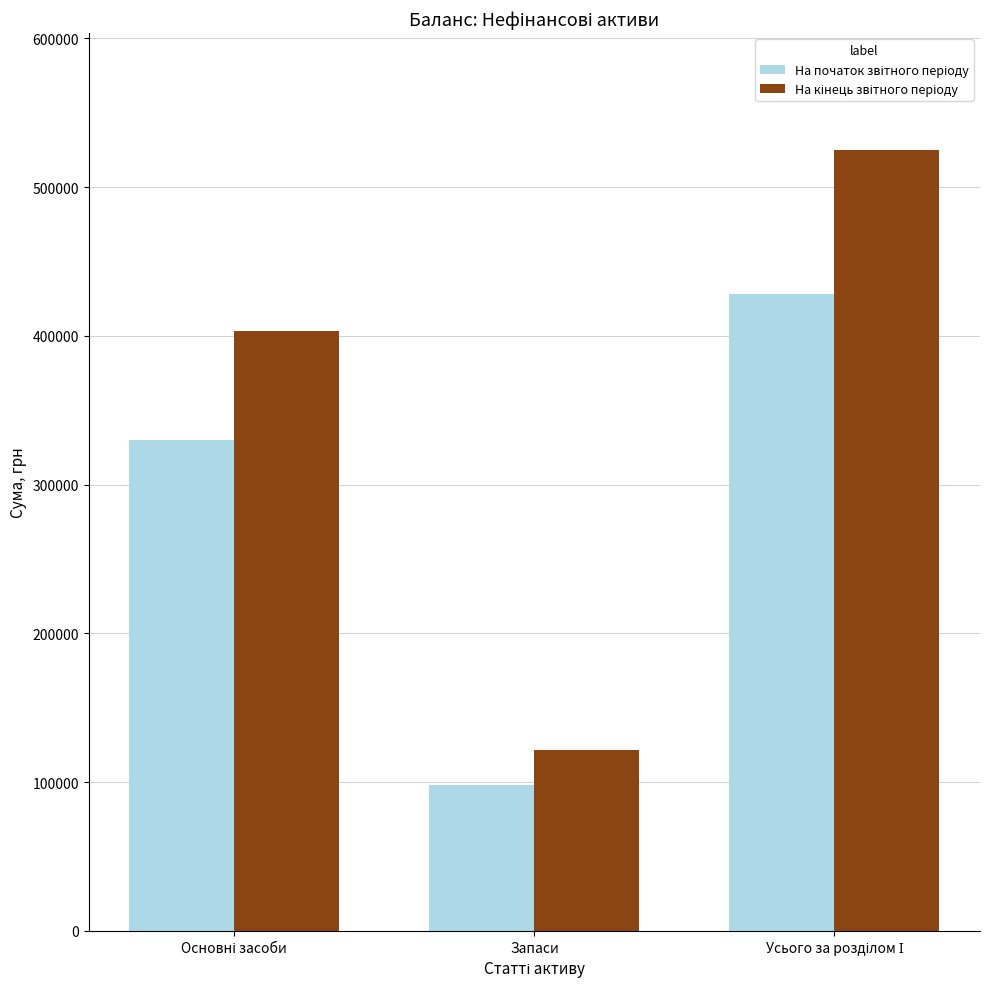

What is the spread (max minus min) of values at Запаси?

23277